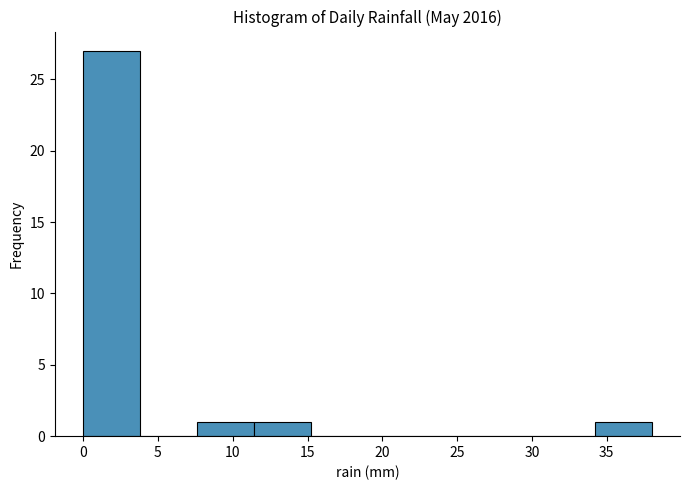

Reading left to right, list every bar in this chart as the range it spans on the x-axis followed by its height. Neither the bar edges nor the heights are printed on the chart, so give them approximately, as read against the axes.

0.0 to 3.8: 27
3.8 to 7.6: 0
7.6 to 11.4: 1
11.4 to 15.2: 1
15.2 to 19.0: 0
19.0 to 22.8: 0
22.8 to 26.6: 0
26.6 to 30.4: 0
30.4 to 34.2: 0
34.2 to 38.0: 1